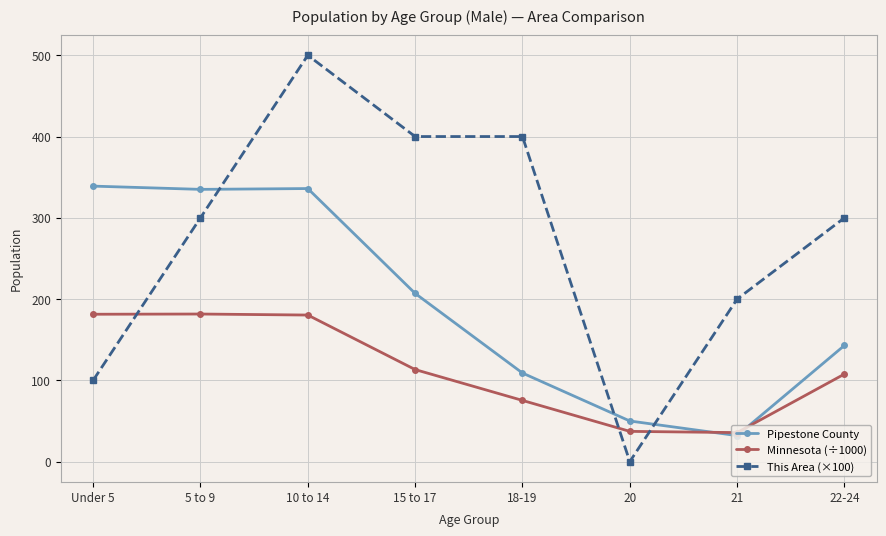

At how many categories does at least one series exceed 227?

6